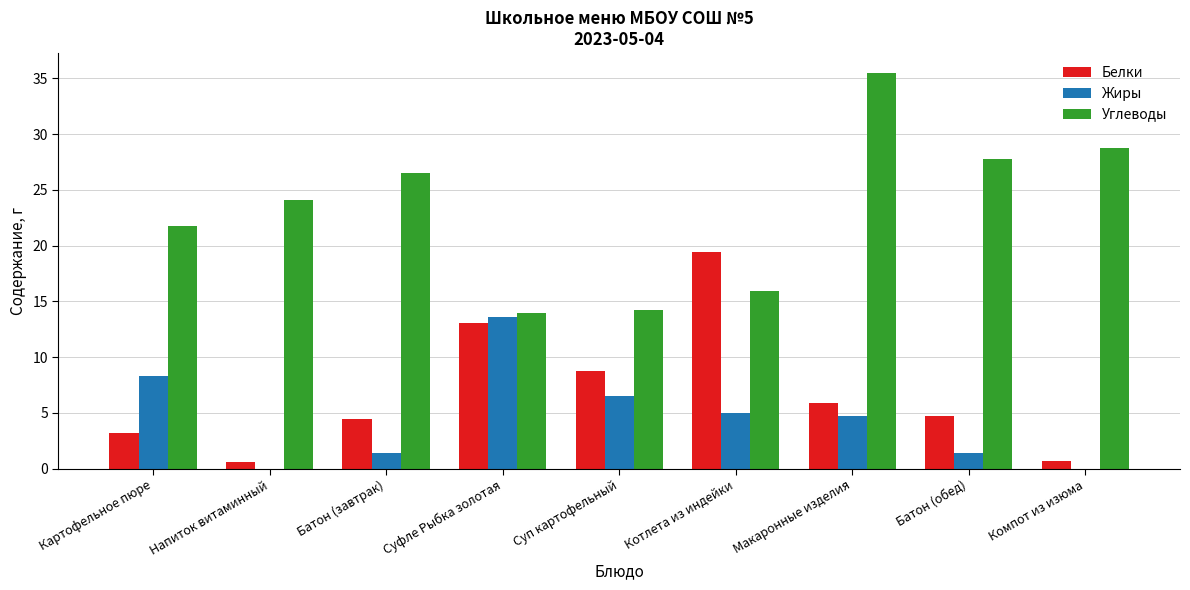

Which category has the highest value across all series?

Макаронные изделия